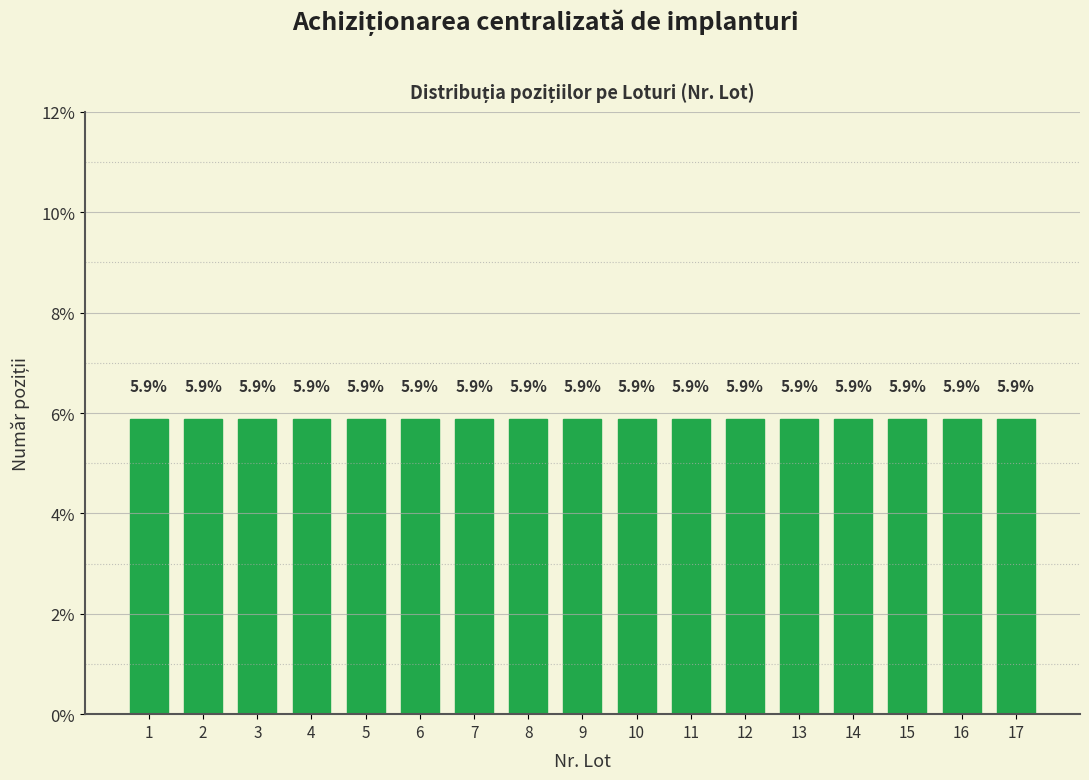

List the labels in order of value, smallest first.

Lot 1, Lot 2, Lot 3, Lot 4, Lot 5, Lot 6, Lot 7, Lot 8, Lot 9, Lot 10, Lot 11, Lot 12, Lot 13, Lot 14, Lot 15, Lot 16, Lot 17